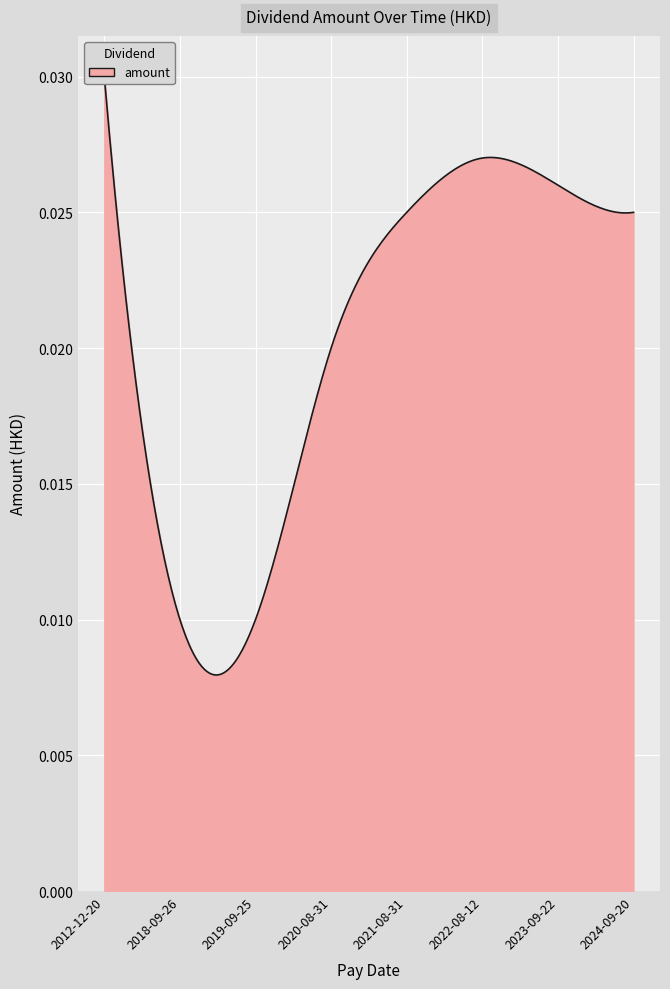

What position from the right is 2024-09-20?

1